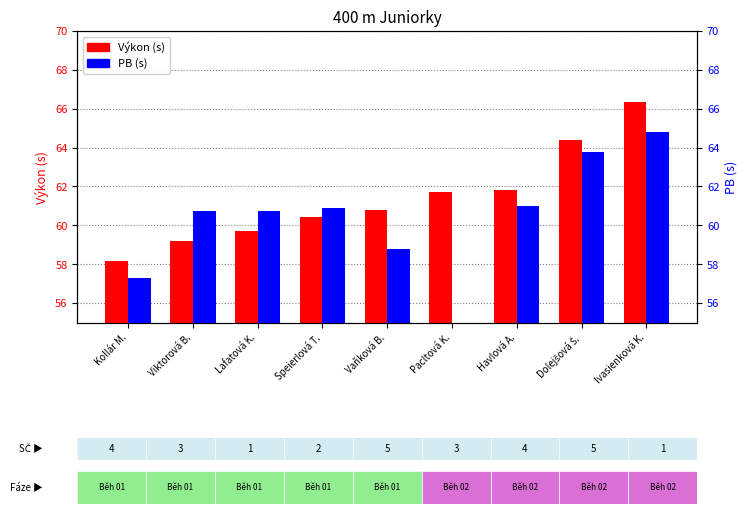

Reading right to left, extract all data points from this chart.

Výkon: 66.3	64.4	61.8	61.7	60.8	60.4	59.7	59.2	58.1
PB: 64.8	63.8	61.0	0.0	58.8	60.9	60.7	60.8	57.3